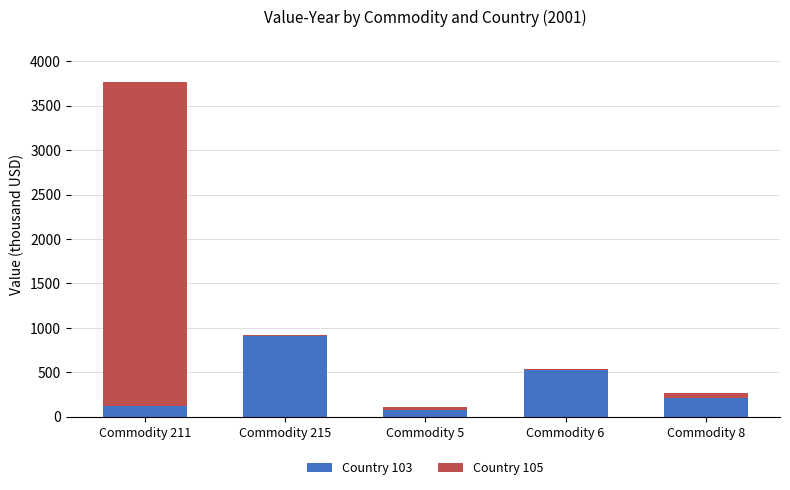

True or false: Country 103 has a value of 1473.7 at Commodity 215.

False